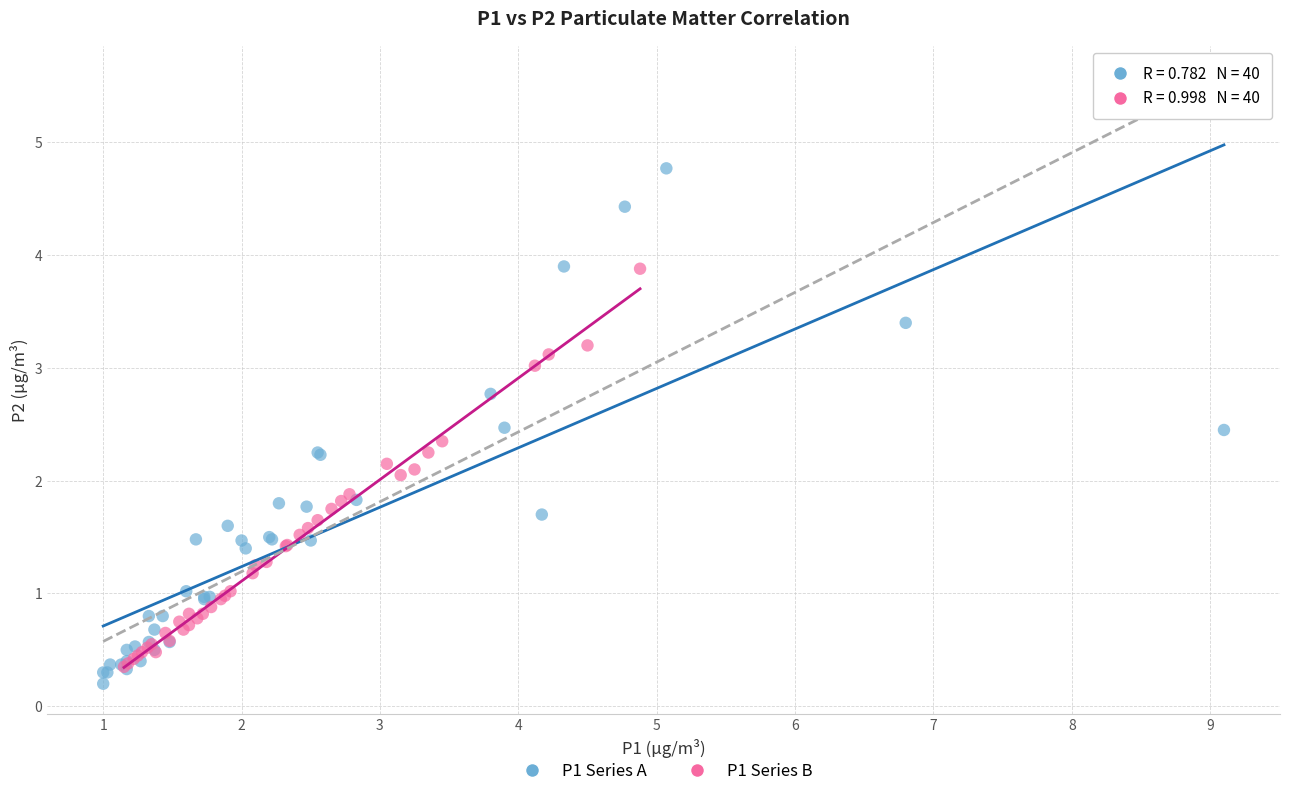

Which series has the largest Y range (max minus min)?

P1 Series A